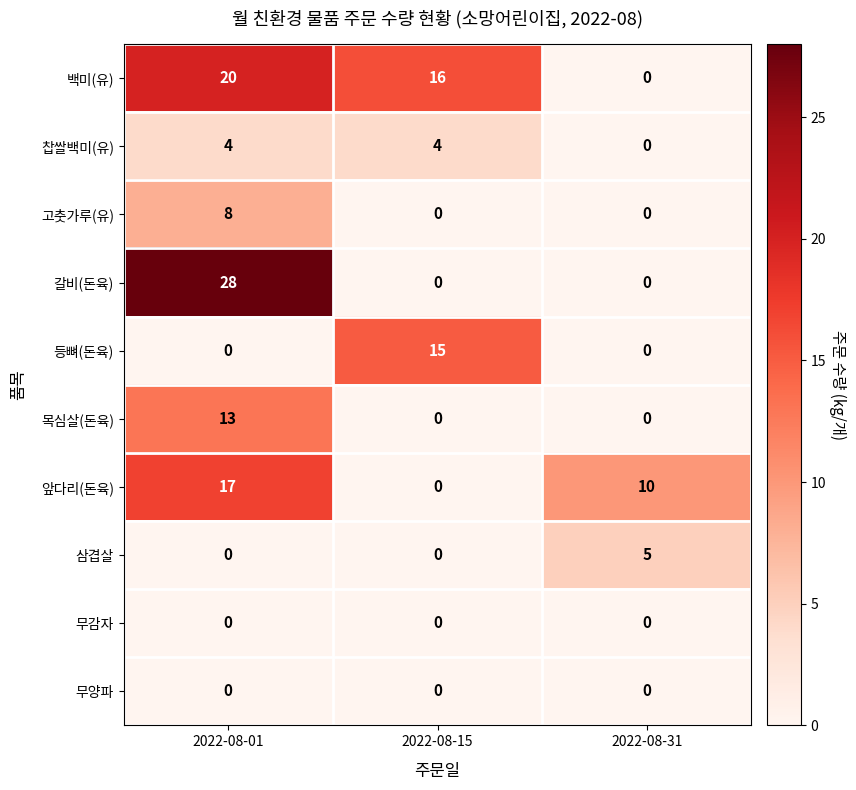

Is it true that 삼겹살 equals 3 at 2022-08-01?

False